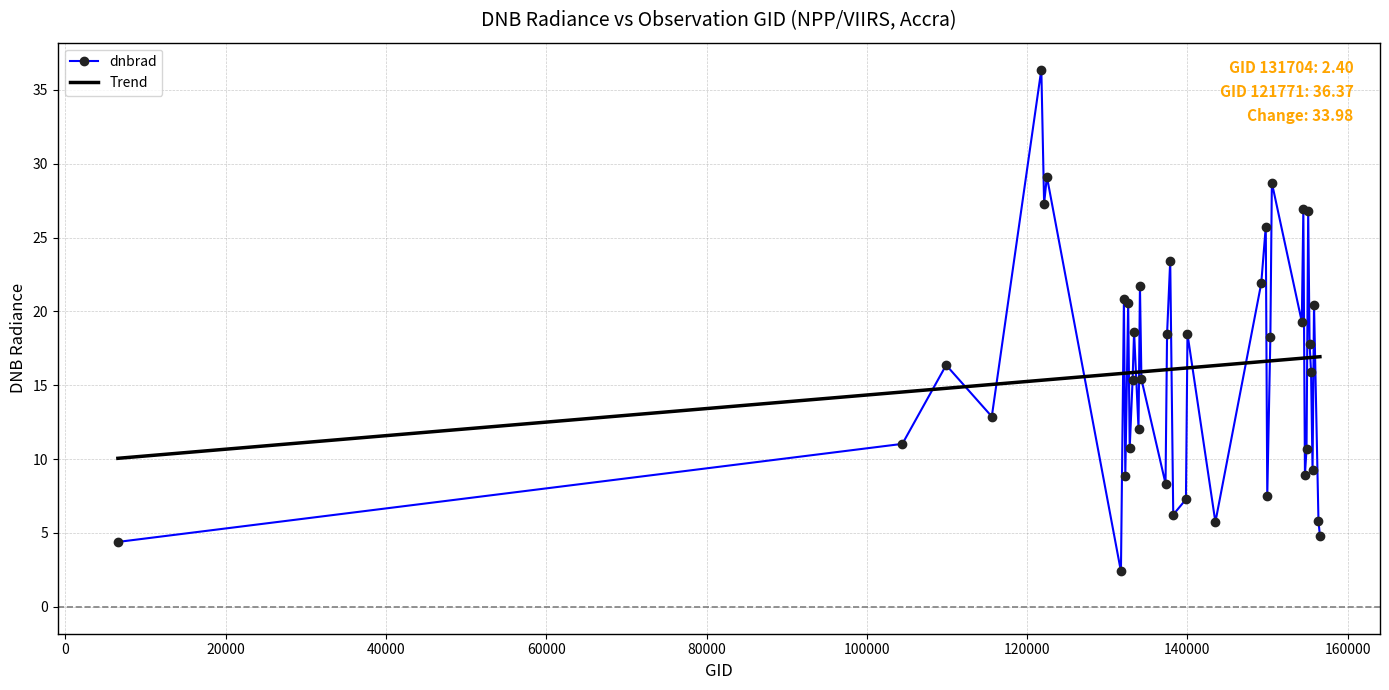

Rank the series by their maximum value, from lowest to highest.

Trend, dnbrad